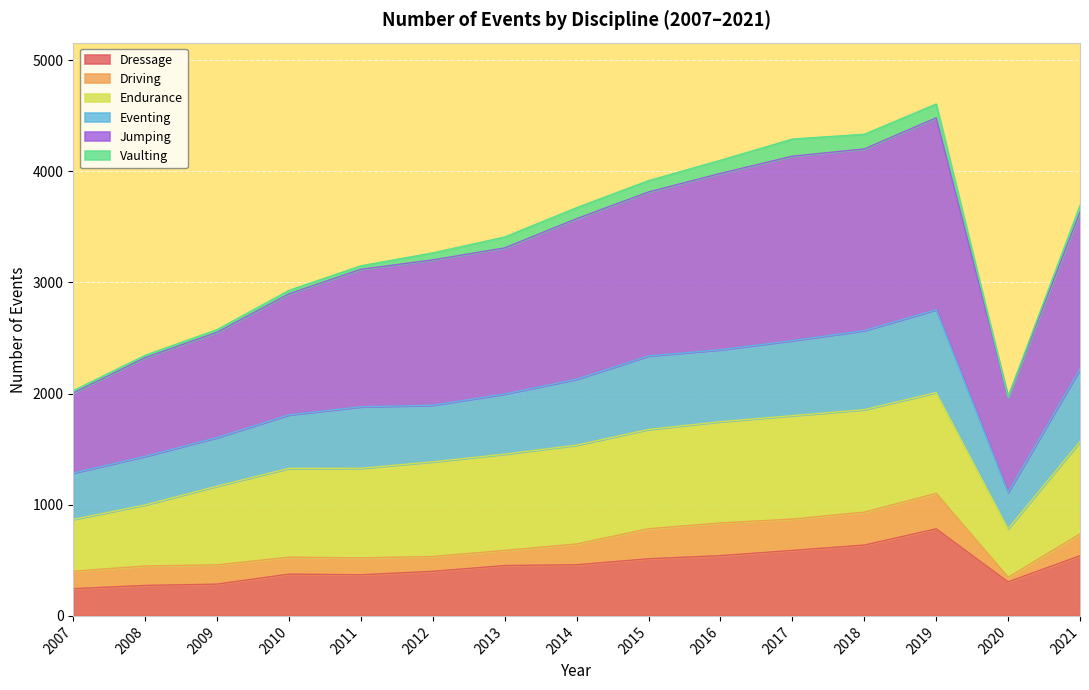

The value of Dressage at 2021 is 541. True or false?

True